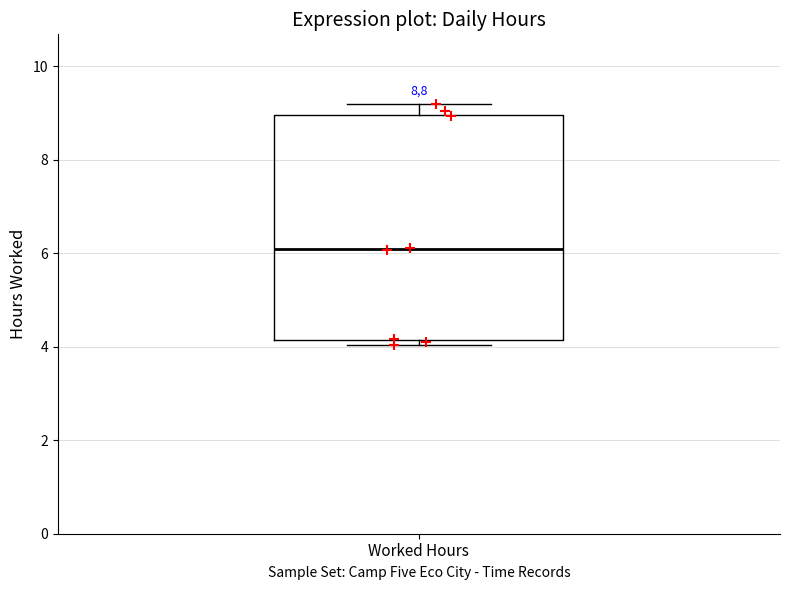

Where is the lower edge of the box for Worked Hours on the y-axis? The values are not printed on the chart, so give them approximately, as read against the axis.

4.2